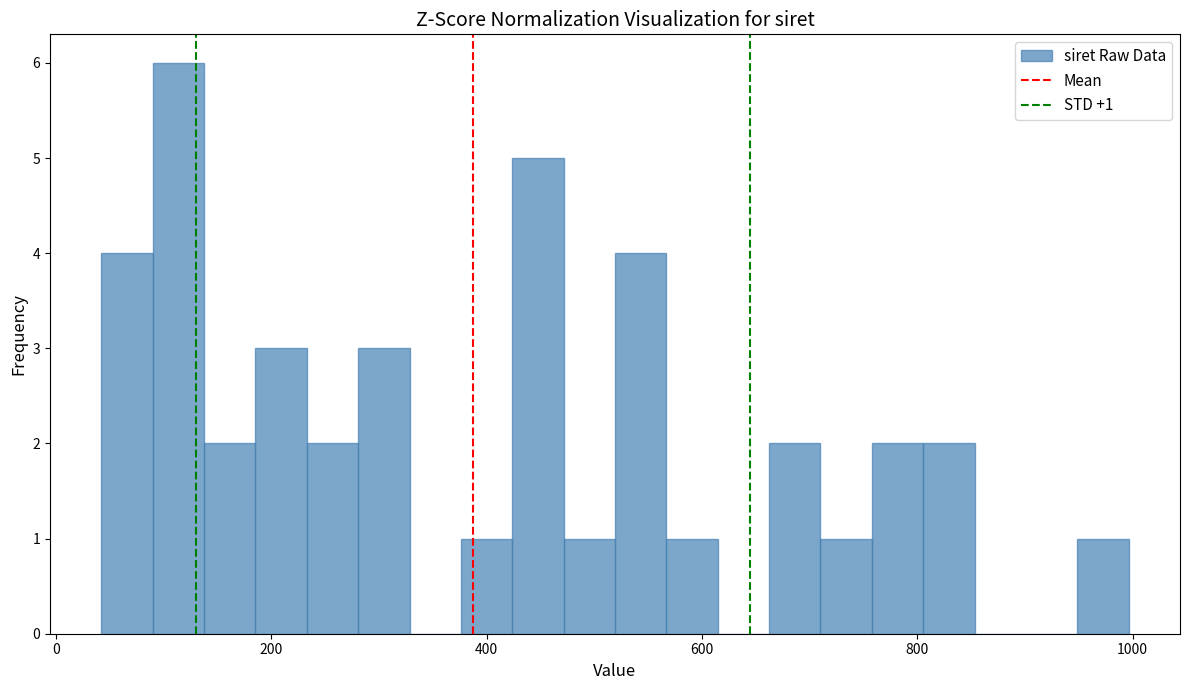

Around what value on the x-axis is the tallest bar? Give the approximate position of its centre, as read against the axis.

120